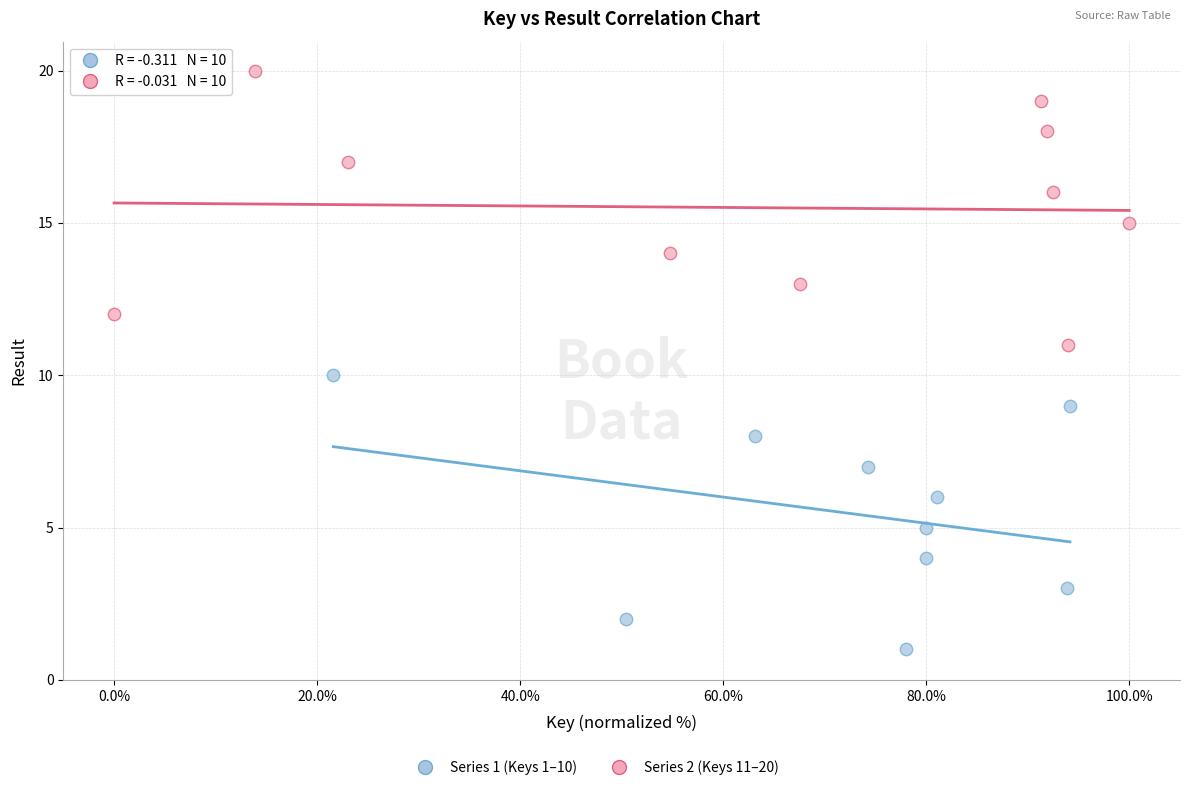

Which series contains the lowest Y value?

Series 1 (Keys 1–10)